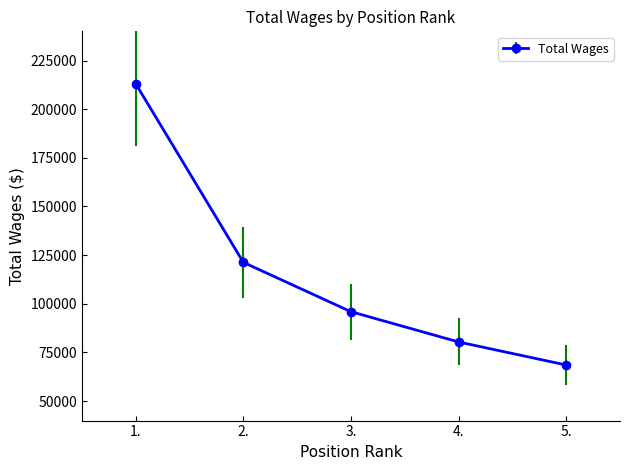

True or false: the data shows 213053 at 1..

True